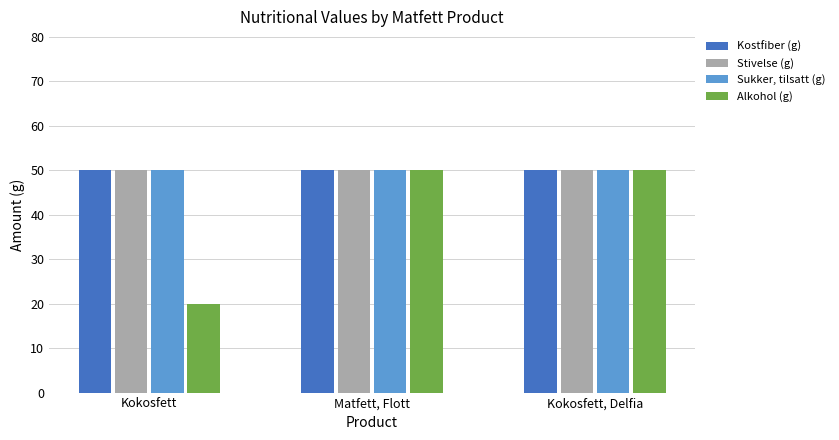

What is the value of the Alkohol (g) bar at the 1st from the left?

20